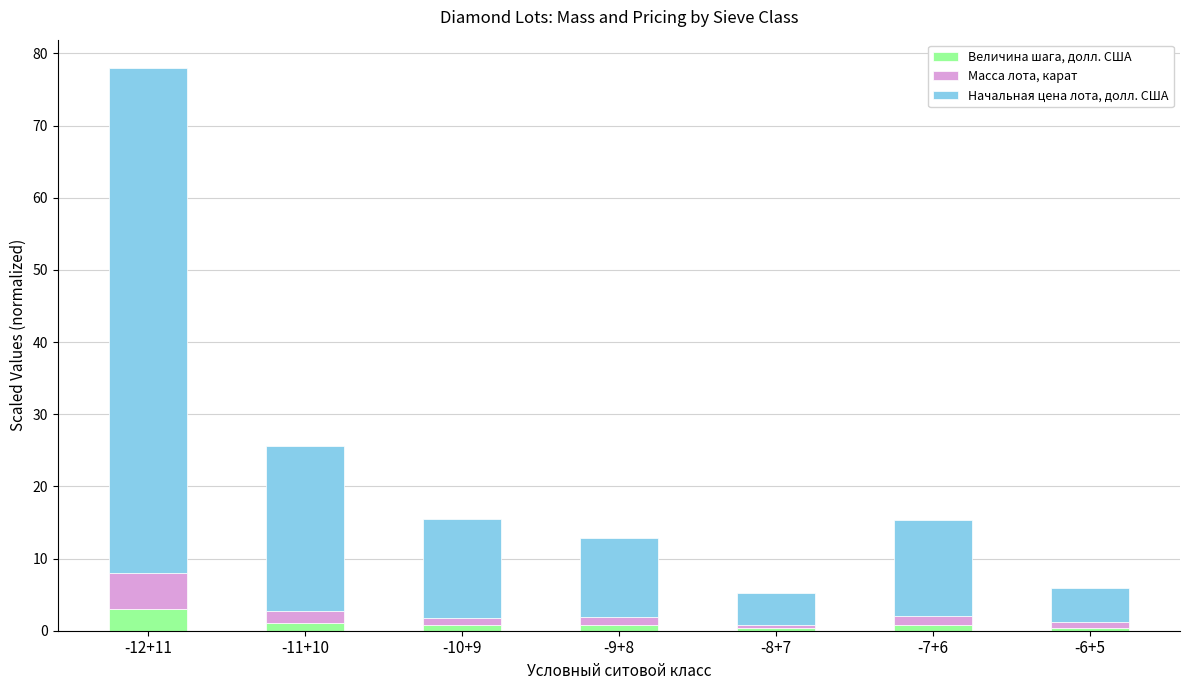

At which category is the sum across all series the highest?

-12+11